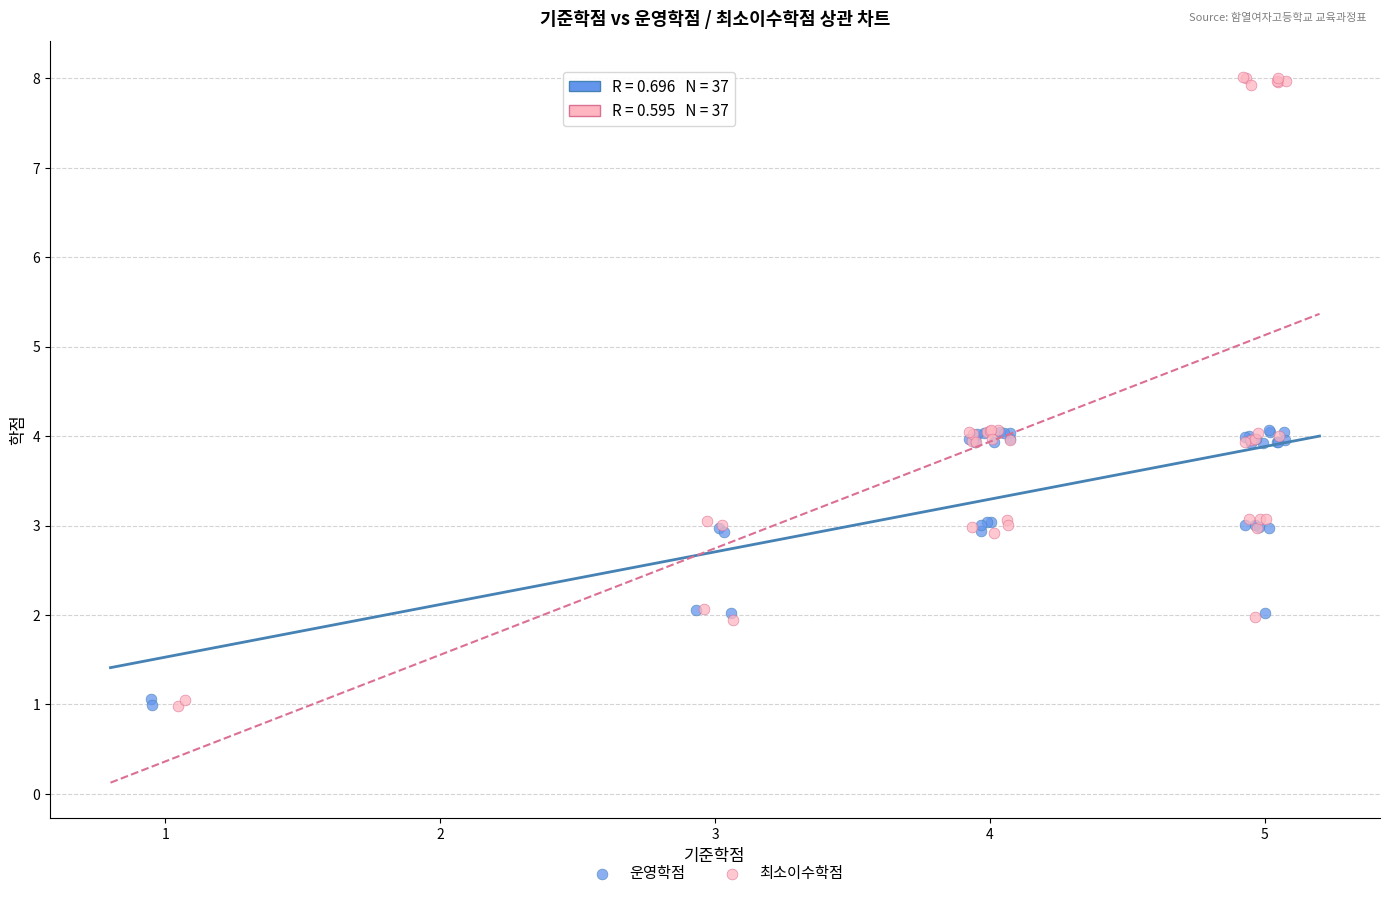

Which series reaches the maximum Y coordinate?

최소이수학점